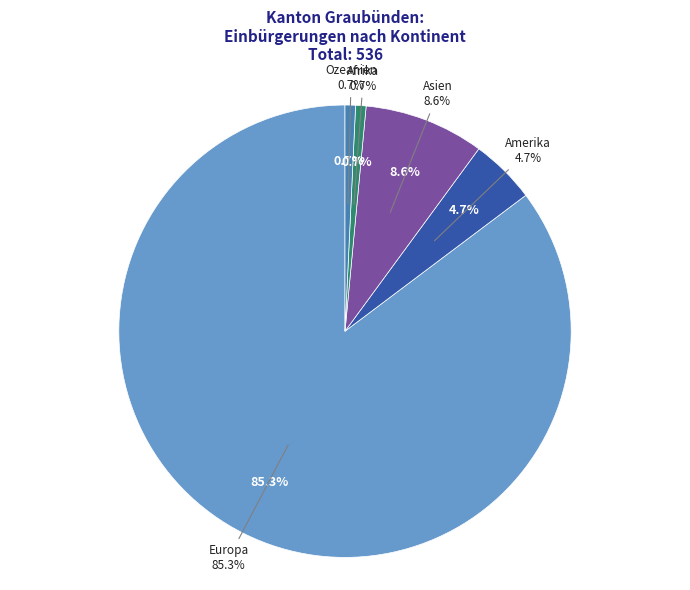

Is it true that Amerika is 5% of the pie?

True